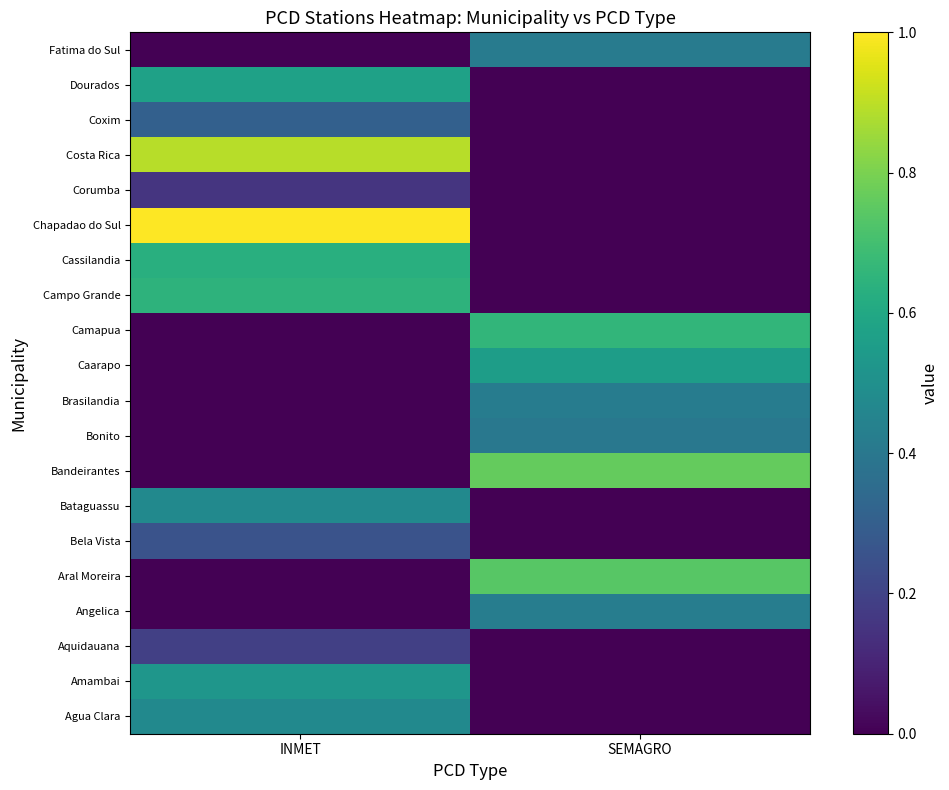

Reading left to right, list all the values displayed in this chart.

Agua Clara: INMET=0.5	SEMAGRO=0.0
Amambai: INMET=0.5	SEMAGRO=0.0
Aquidauana: INMET=0.2	SEMAGRO=0.0
Angelica: INMET=0.0	SEMAGRO=0.4
Aral Moreira: INMET=0.0	SEMAGRO=0.7
Bela Vista: INMET=0.3	SEMAGRO=0.0
Bataguassu: INMET=0.5	SEMAGRO=0.0
Bandeirantes: INMET=0.0	SEMAGRO=0.8
Bonito: INMET=0.0	SEMAGRO=0.4
Brasilandia: INMET=0.0	SEMAGRO=0.4
Caarapo: INMET=0.0	SEMAGRO=0.6
Camapua: INMET=0.0	SEMAGRO=0.7
Campo Grande: INMET=0.6	SEMAGRO=0.0
Cassilandia: INMET=0.6	SEMAGRO=0.0
Chapadao do Sul: INMET=1.0	SEMAGRO=0.0
Corumba: INMET=0.2	SEMAGRO=0.0
Costa Rica: INMET=0.9	SEMAGRO=0.0
Coxim: INMET=0.3	SEMAGRO=0.0
Dourados: INMET=0.6	SEMAGRO=0.0
Fatima do Sul: INMET=0.0	SEMAGRO=0.4